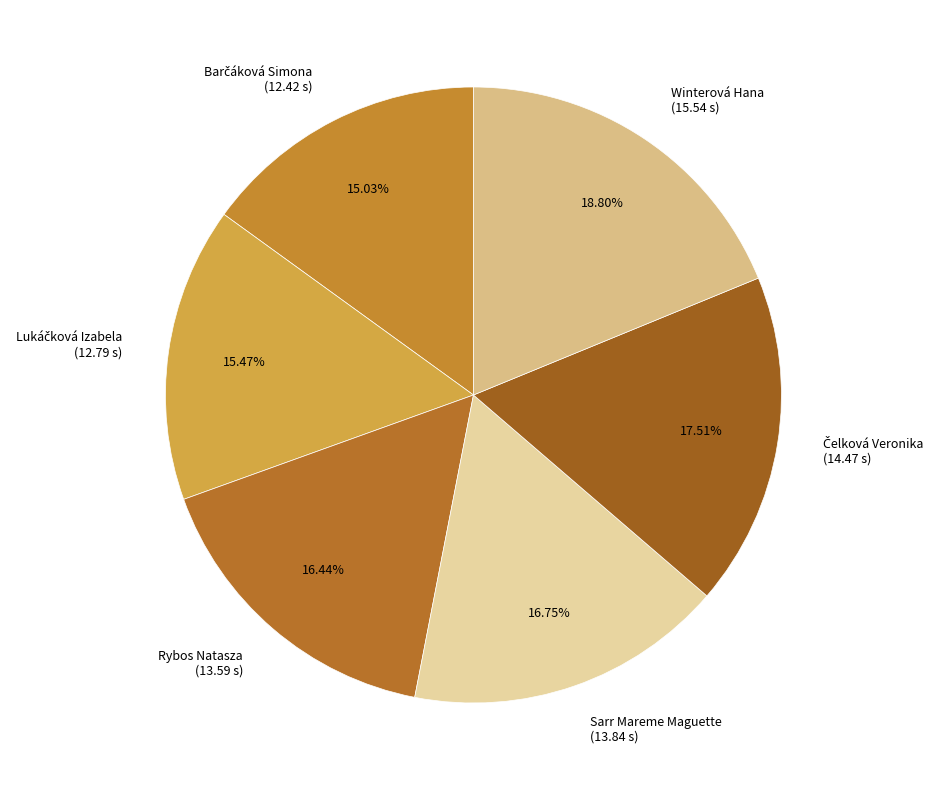

Approximately how many times larger is the value at Winterová Hana (15.54 s) compared to Sarr Mareme Maguette (13.84 s)?

1.1